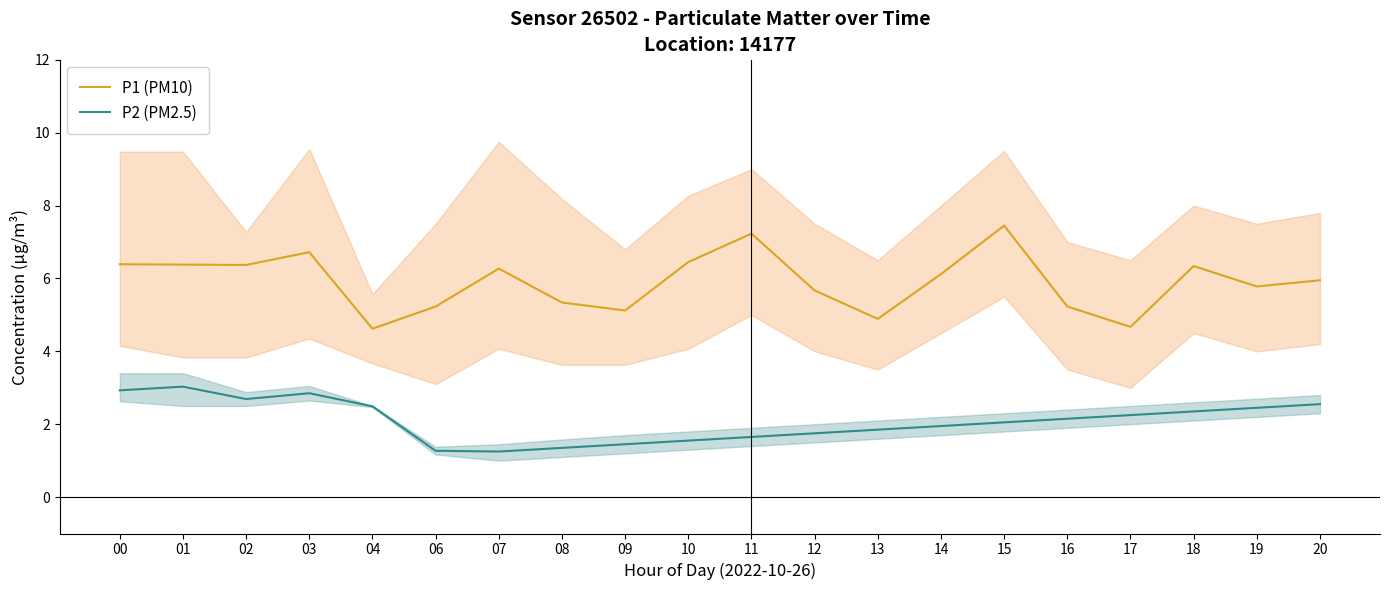

What is the value of the P1 (PM10) point at the 1st from the left?

6.4